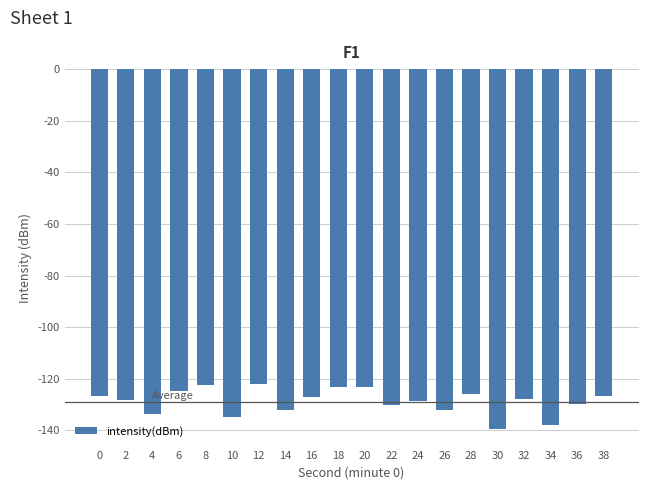

Is it true that the value at 2 is -188.8?

False